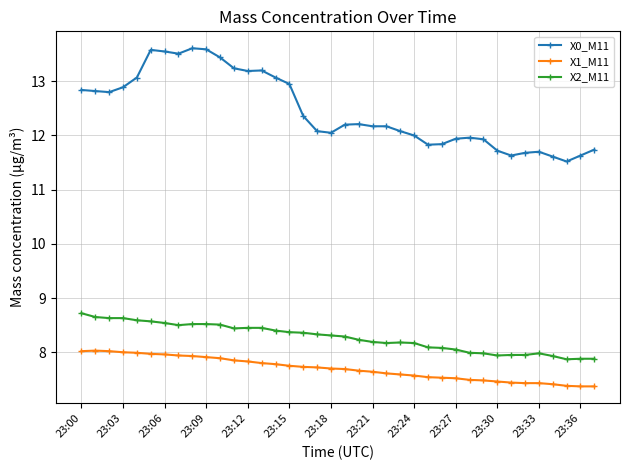

What is the smallest value displayed?

7.4